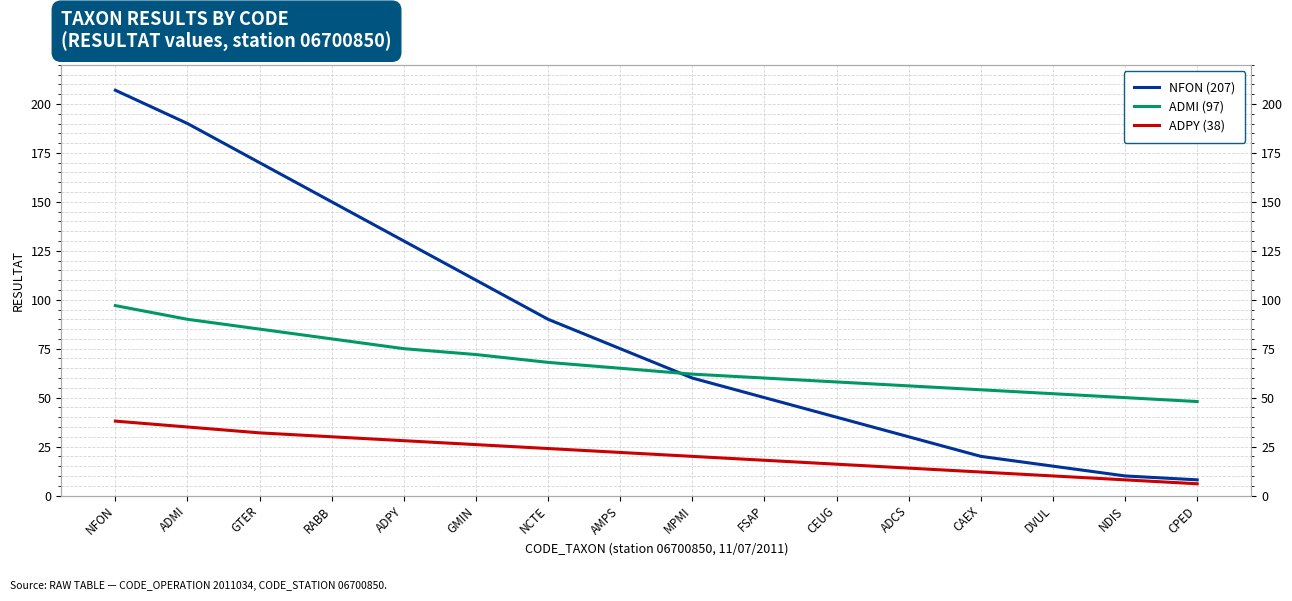

Does the chart display data point markers on the line(s)?

No